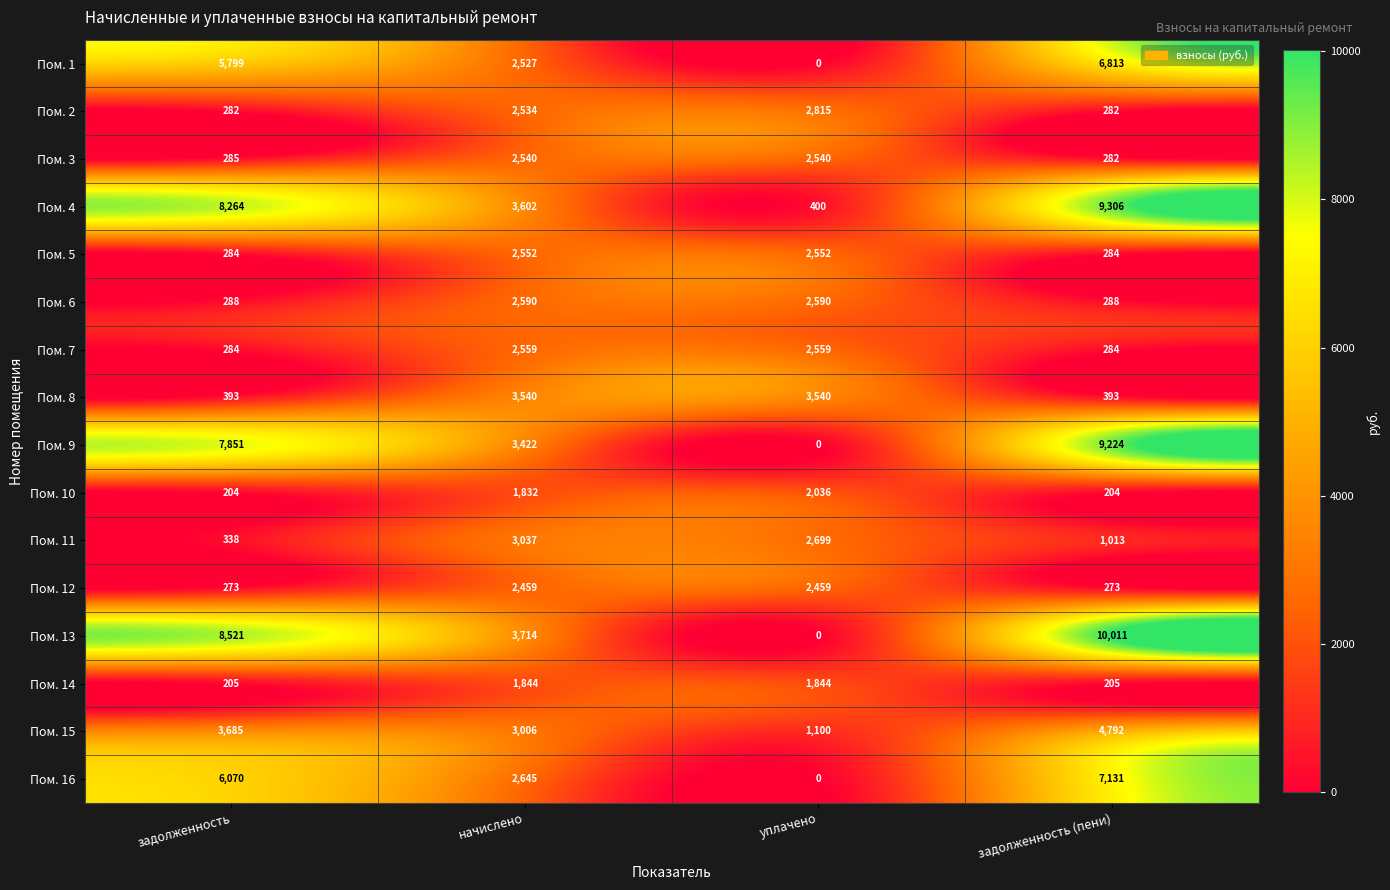

Between задолженность and начислено, which series saw the biggest shift?

Пом. 13